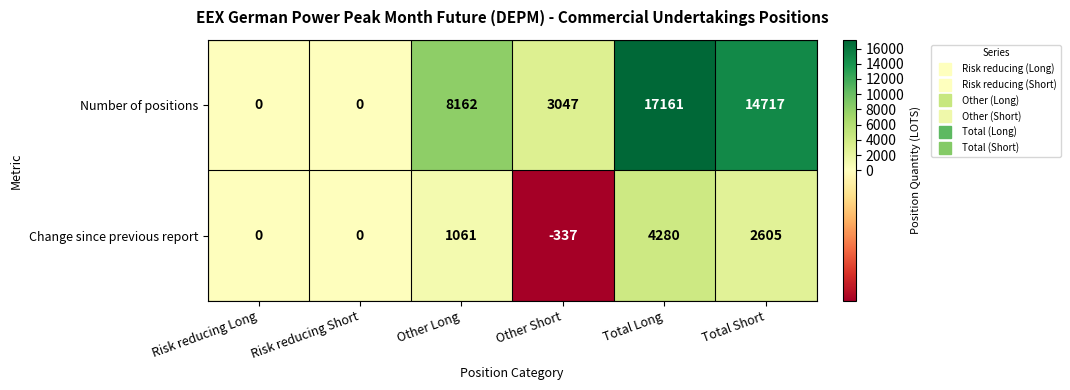

Reading right to left, what are all the values shown in this chart?

Number of positions: 14717	17161	3047	8162	0	0
Change since previous report: 2605	4280	-337	1061	0	0